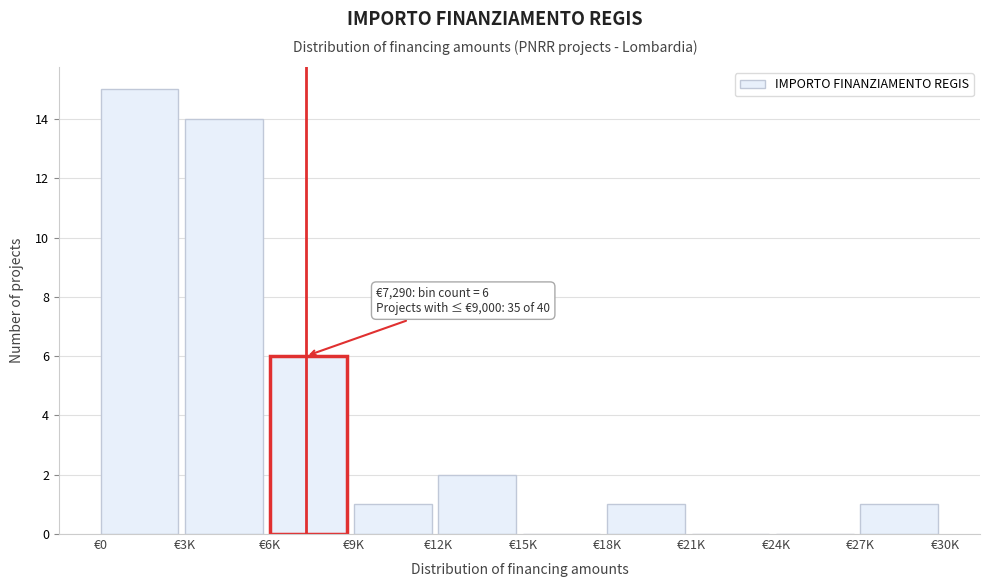

Reading left to right, list all the values displayed in this chart.

€0=15	€3K=14	€6K=6	€9K=1	€12K=2	€15K=0	€18K=1	€21K=0	€24K=0	€27K=1